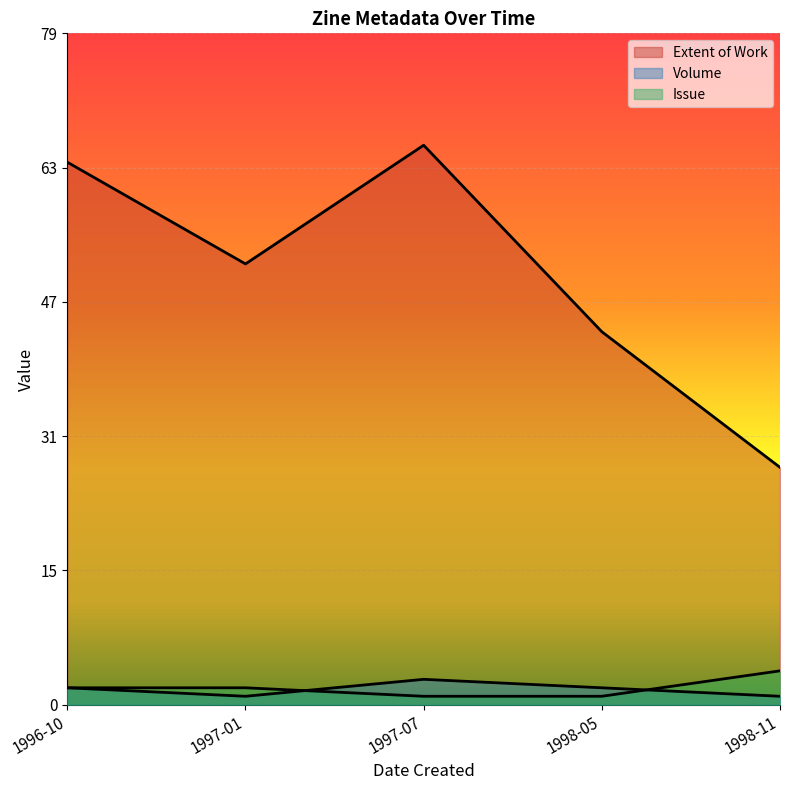

Which series ends up on top after the final intersection of Volume and Issue?

Issue